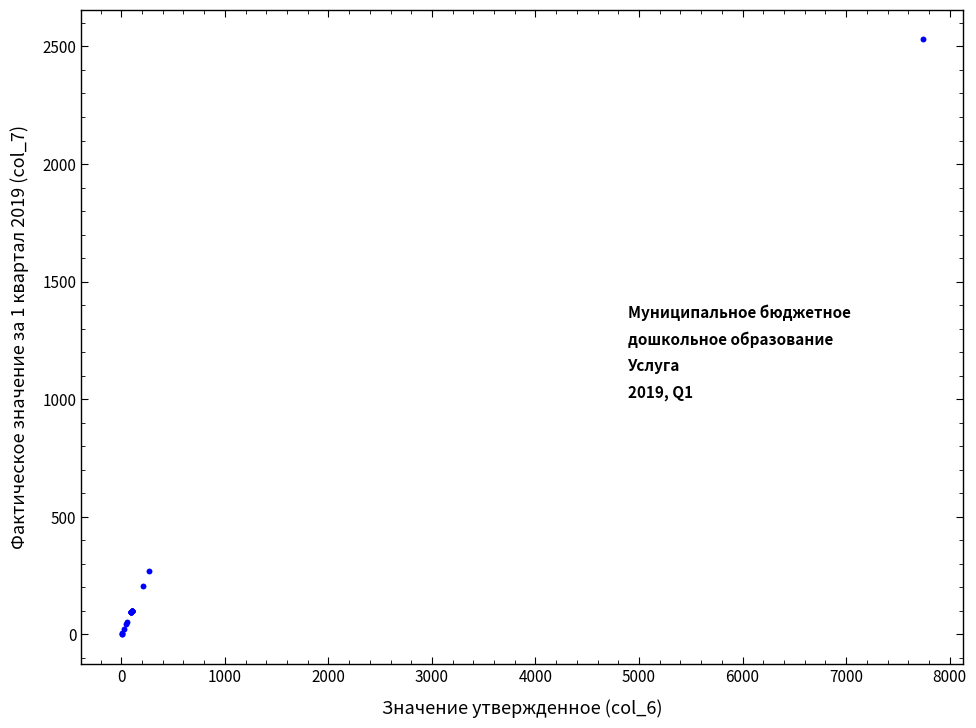

What Y value in the scatter plot is closest to 1266?

269.0